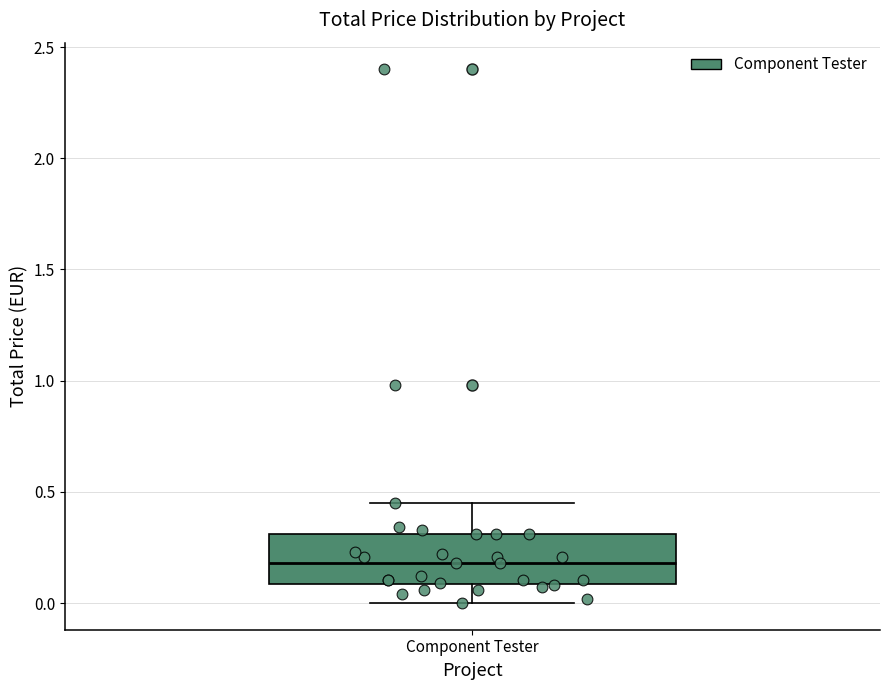

Where does the lower whisker of the box for Component Tester end on the y-axis? The values are not printed on the chart, so give them approximately, as read against the axis.

0.00